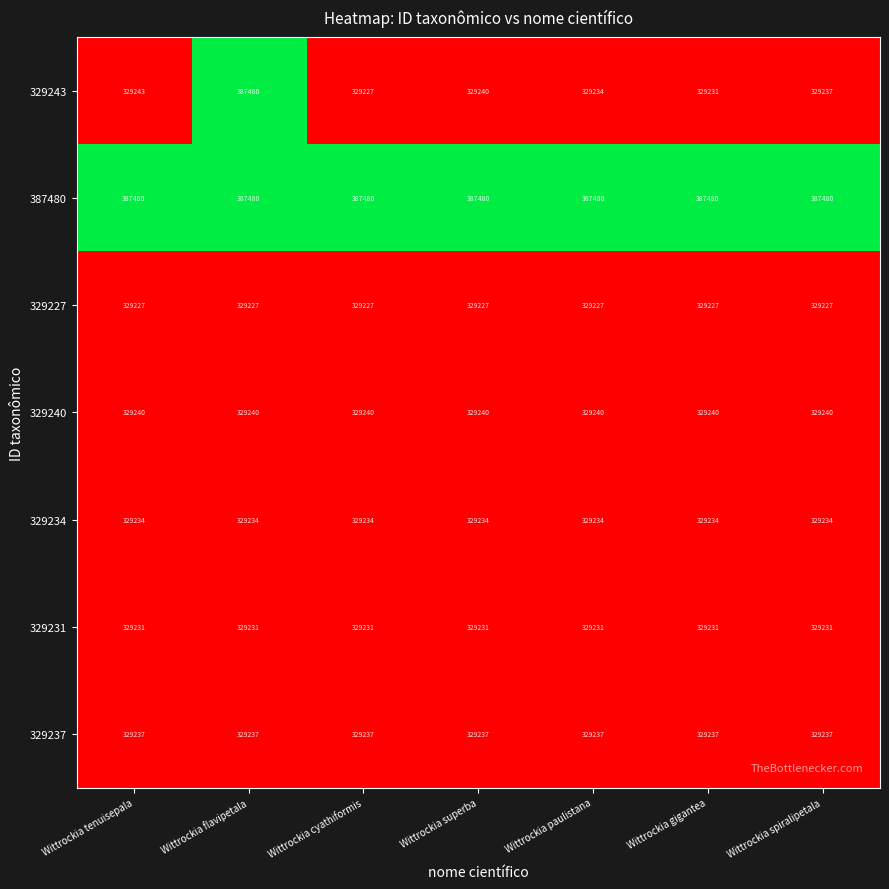

What is the maximum value shown in the chart?

387480